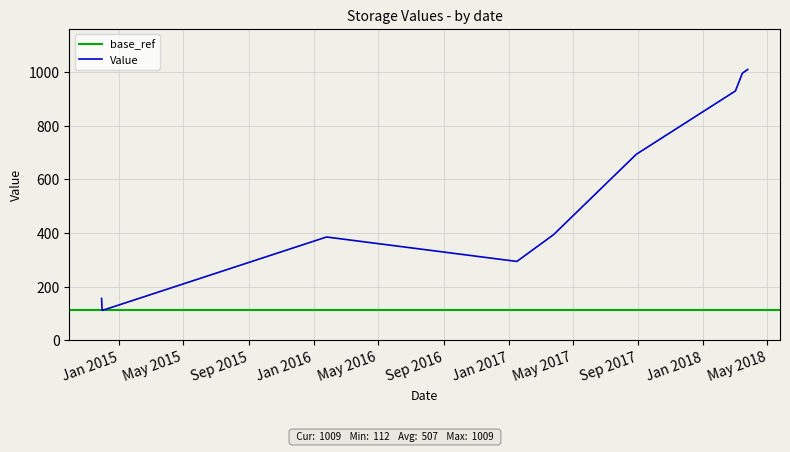

What is the difference between the maximum and minimum values?

897